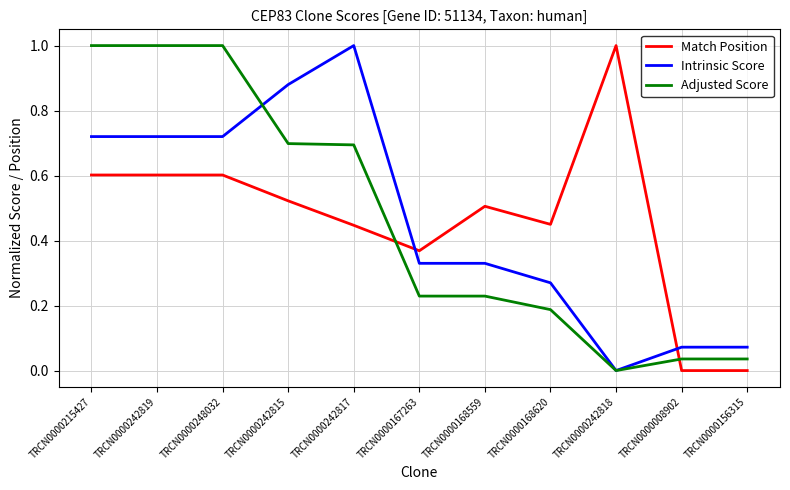

What position from the left is TRCN0000168559?

7